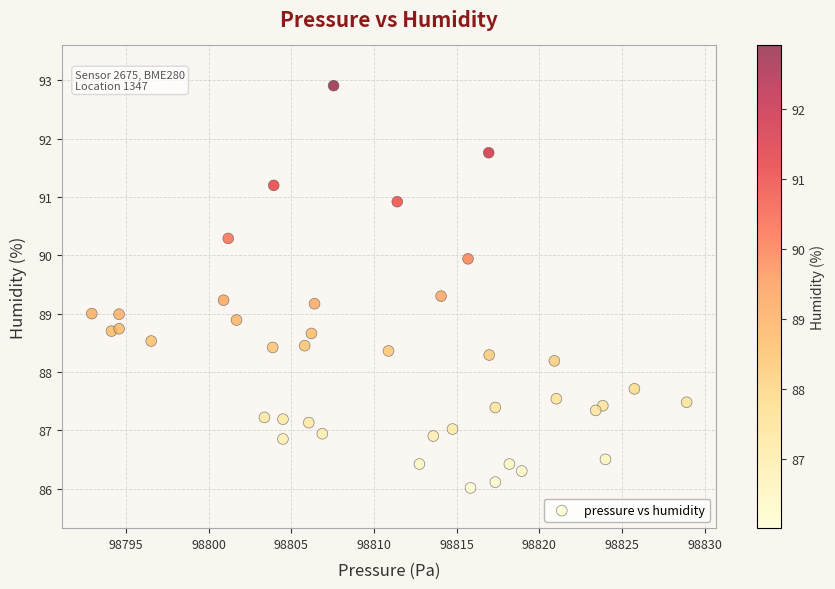

What is the range of X values (max minus min)?

36.0